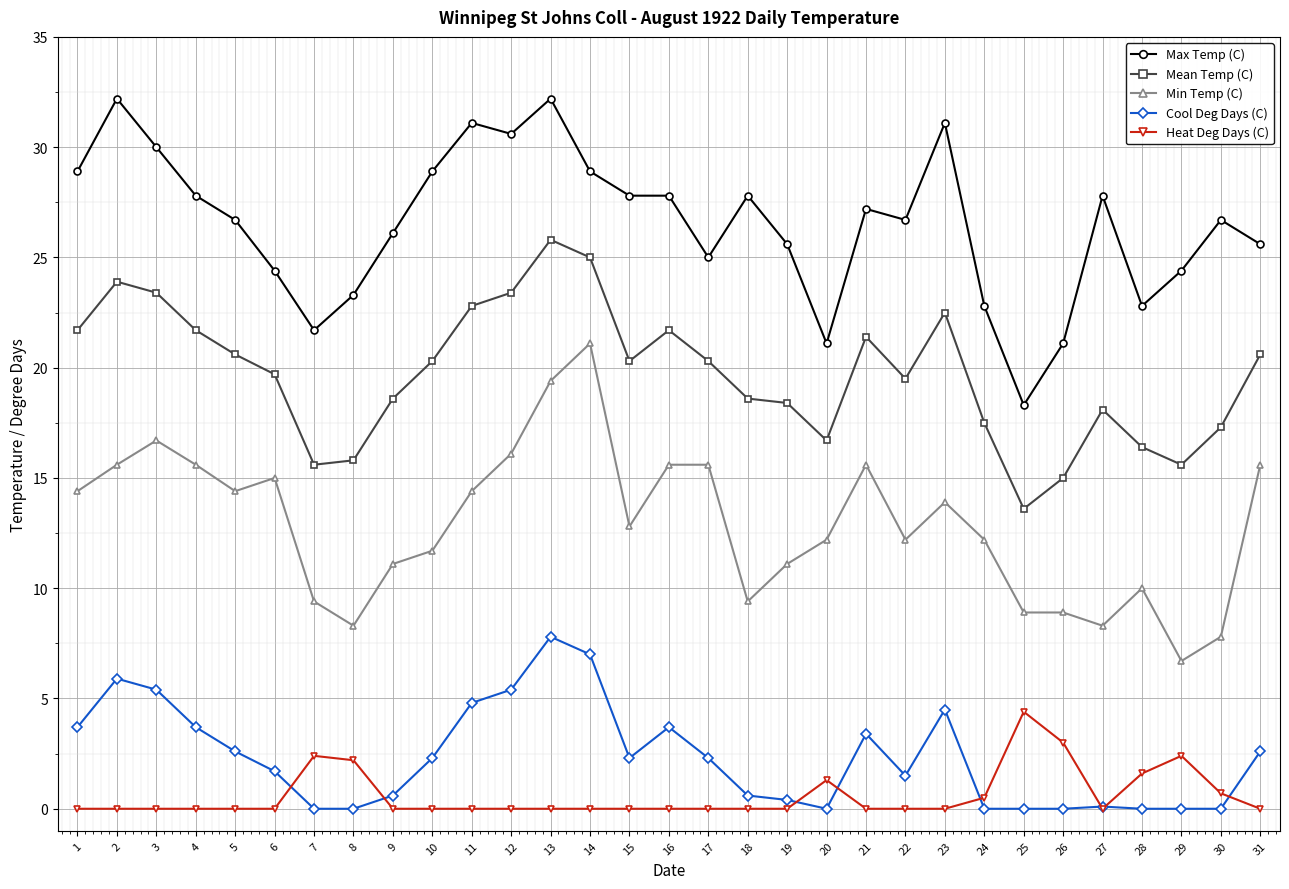

Where is the first local maximum for Min Temp (C)?

3